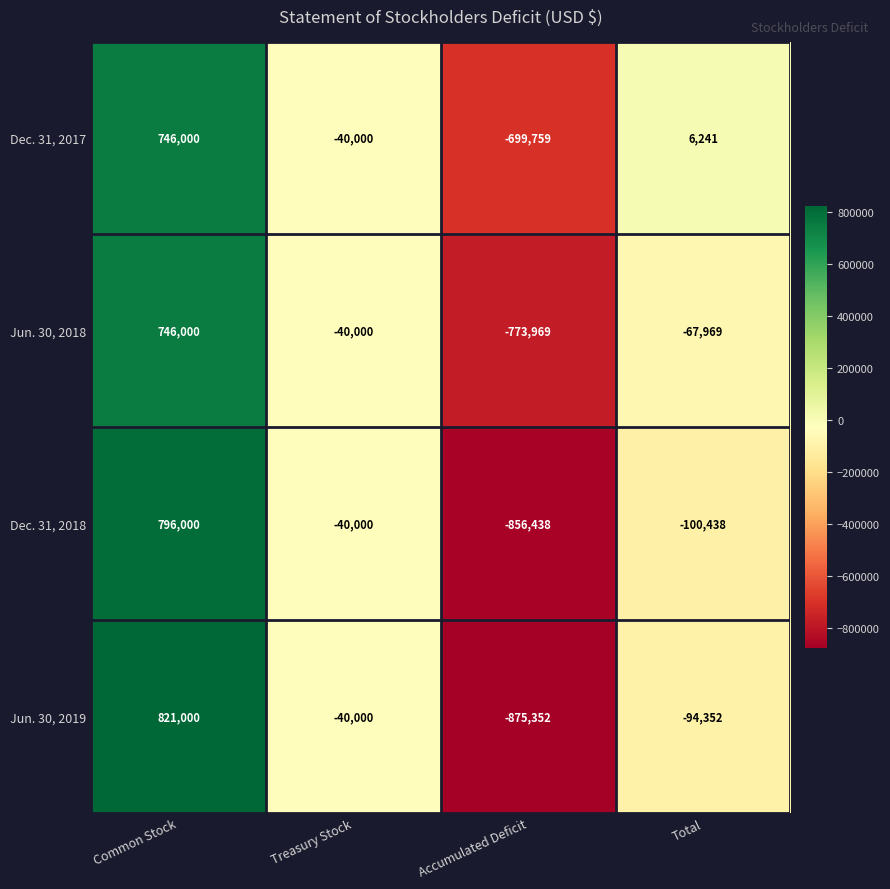

What is the sum of all Dec. 31, 2018 values?

-200876